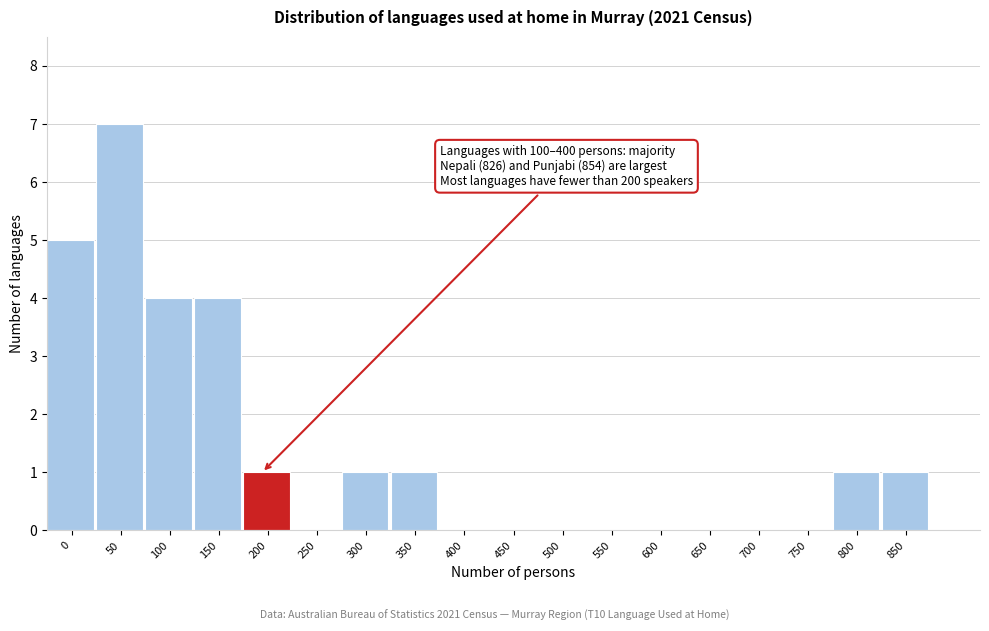

Reading left to right, extract all data points from this chart.

0=5	50=7	100=4	150=4	200=1	250=0	300=1	350=1	400=0	450=0	500=0	550=0	600=0	650=0	700=0	750=0	800=1	850=1